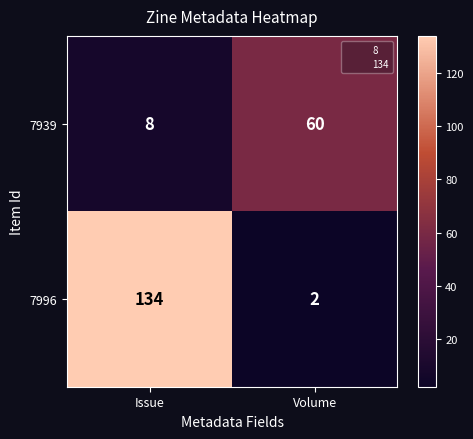

At which label is 7939 closest to 34?

Issue